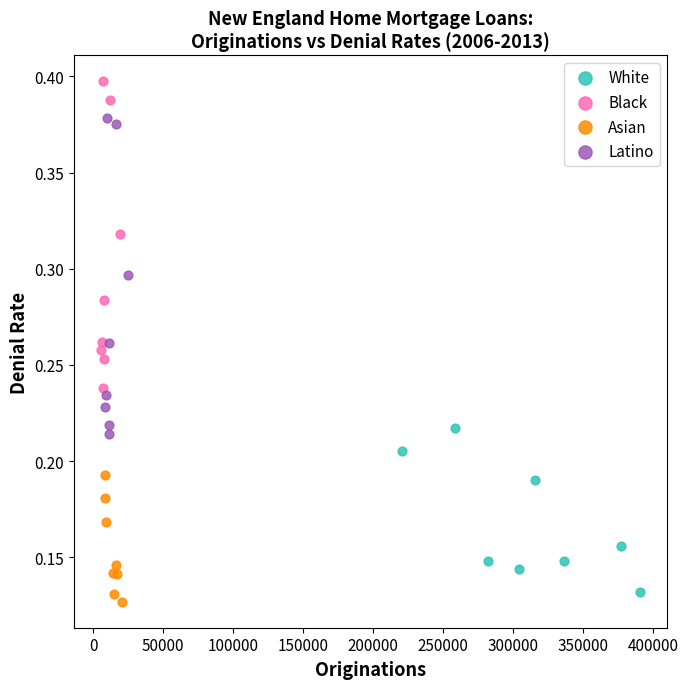

Which series contains the highest Y value?

Black